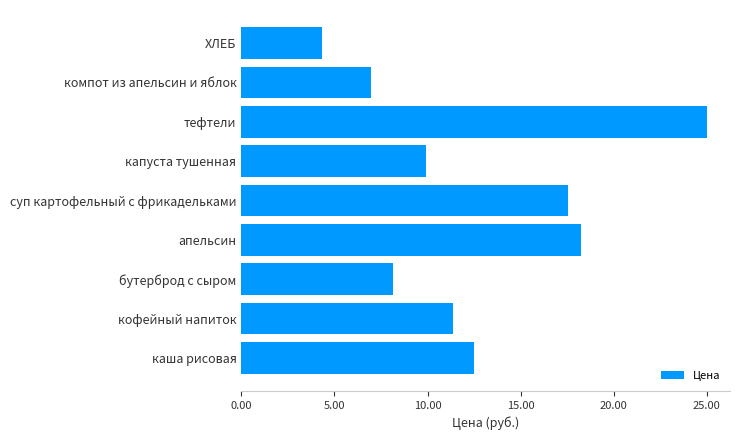

What value does the data have at бутерброд с сыром?

8.1